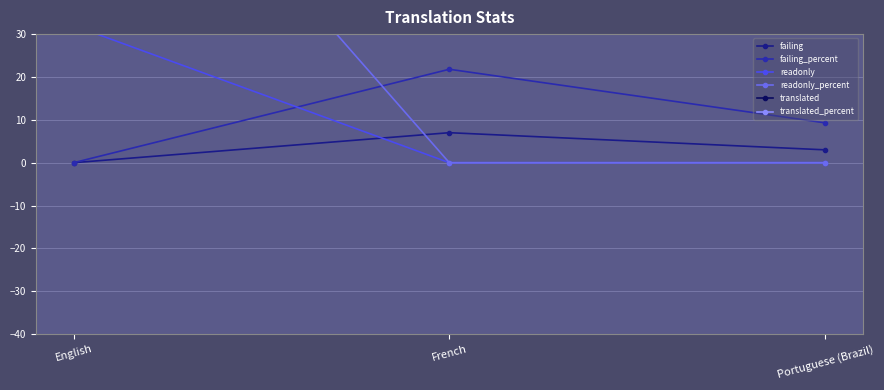

How many categories are shown in the chart?

3